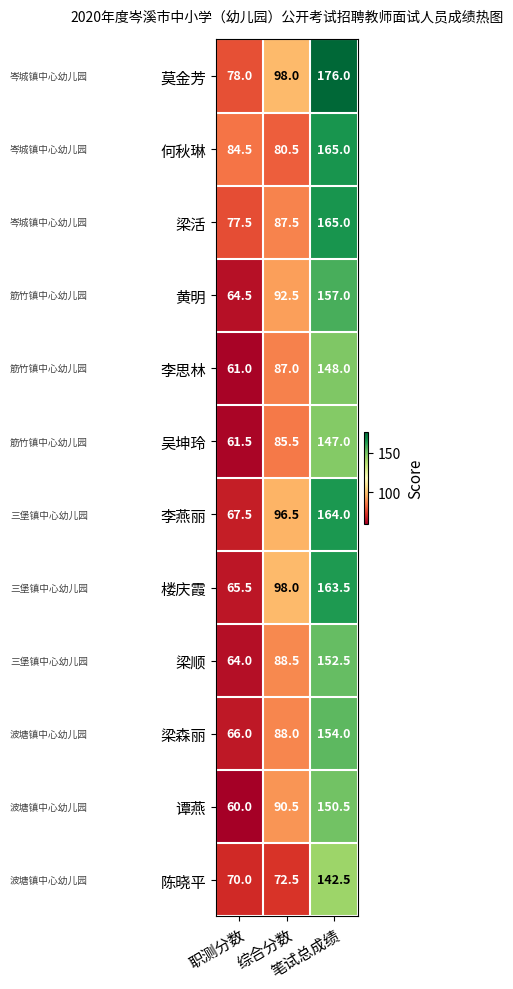

Which series has the largest total across all categories?

莫金芳